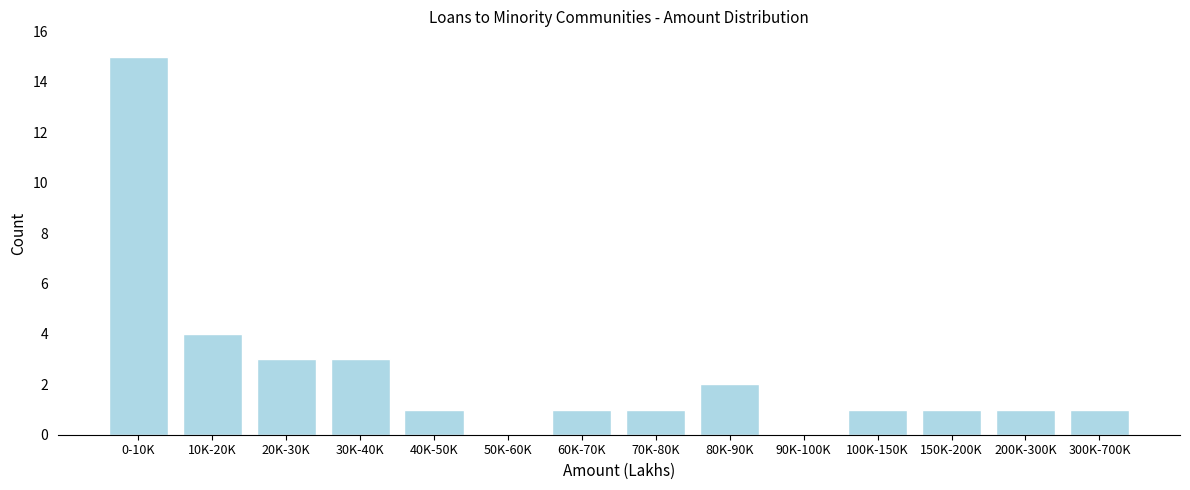

Reading left to right, extract all data points from this chart.

0-10K=15	10K-20K=4	20K-30K=3	30K-40K=3	40K-50K=1	50K-60K=0	60K-70K=1	70K-80K=1	80K-90K=2	90K-100K=0	100K-150K=1	150K-200K=1	200K-300K=1	300K-700K=1